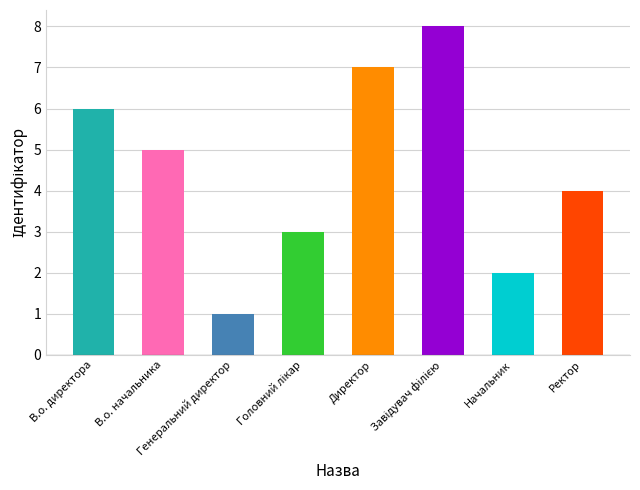

At which label is the value closest to 4?

Ректор